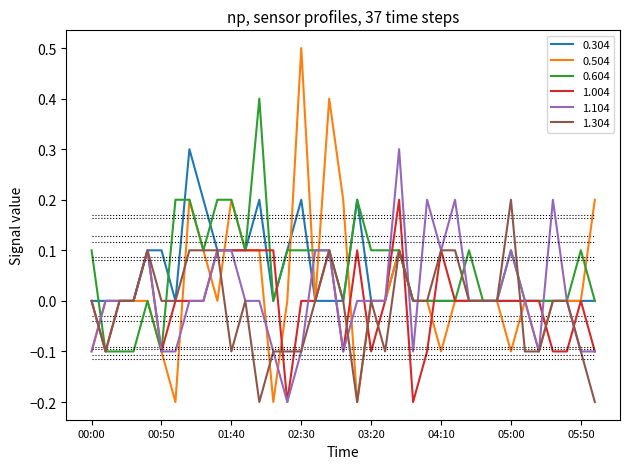

What is the maximum value shown in the chart?

0.5